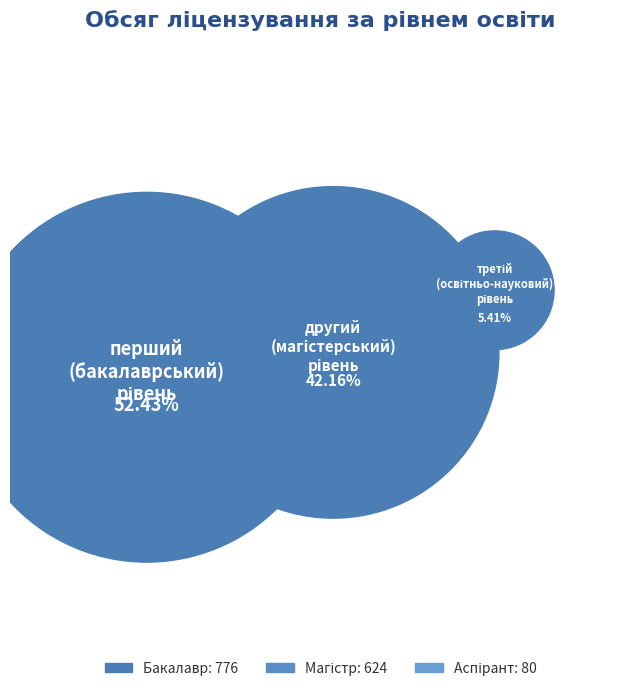

What percentage is NOT represented by другий (магістерський) рівень?

57.8%